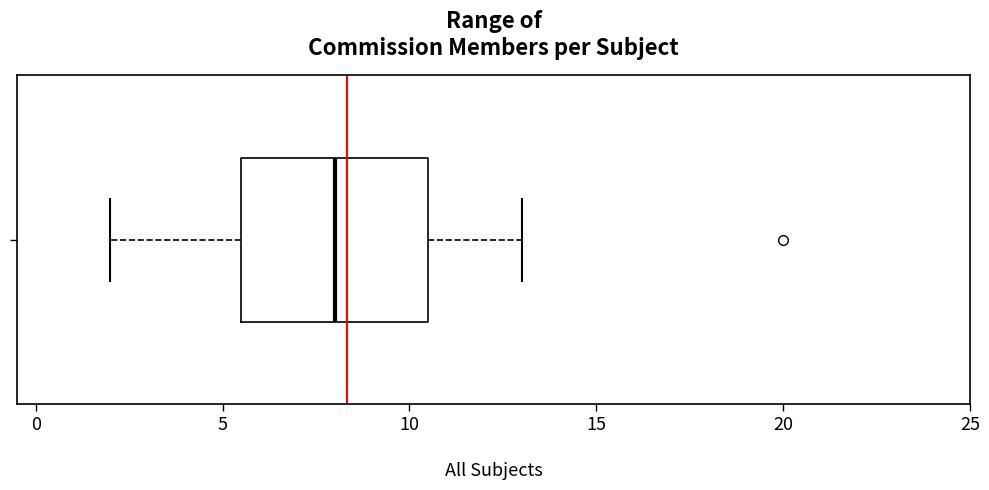

Read this box plot against the x-axis: the position of the median line, the range covered by the box, and the ends of both whiskers. The values are not printed on the chart, so give them approximately, as read against the axis.

median 8.0, box 5.5 to 10.5, whiskers 2.0 to 13.0